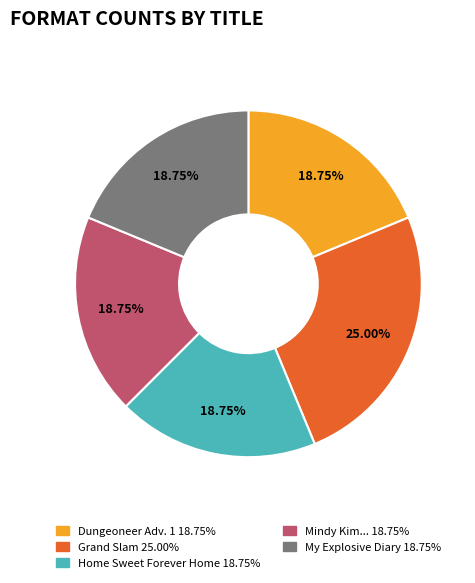

Is there any slice that represents more than half of the pie?

No